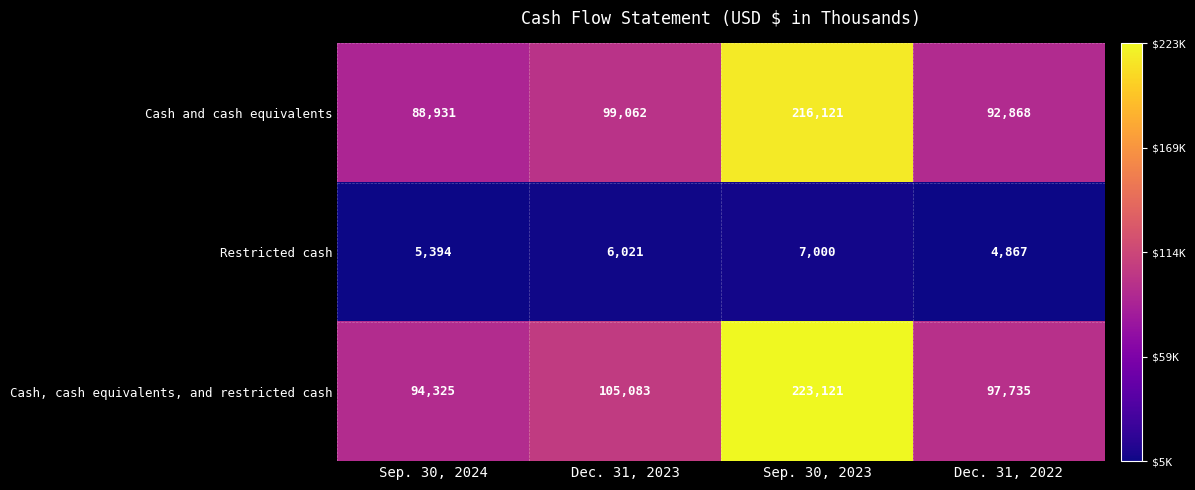

True or false: Restricted cash has a value of 6021 at Dec. 31, 2023.

True